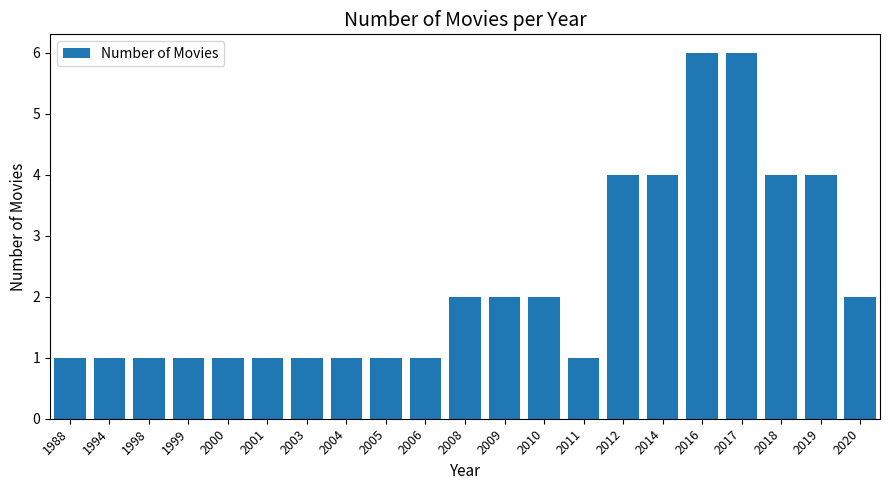

Reading left to right, extract all data points from this chart.

1	1	1	1	1	1	1	1	1	1	2	2	2	1	4	4	6	6	4	4	2